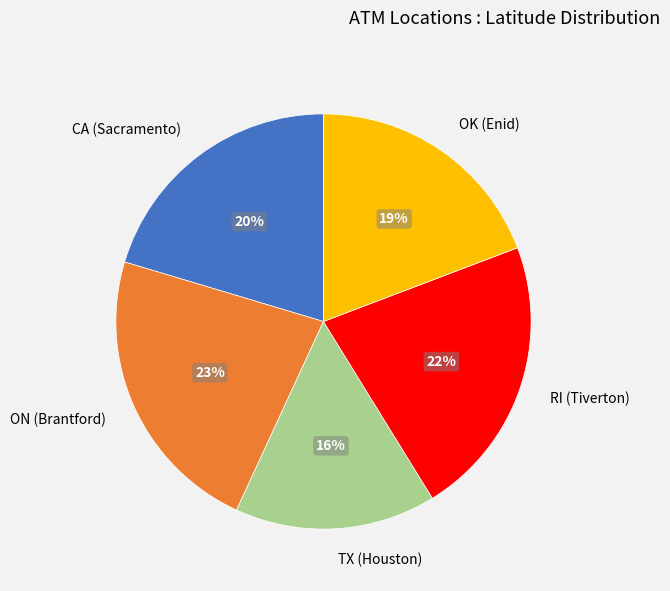

Is the sum of RI (Tiverton) and OK (Enid) greater than half?

No